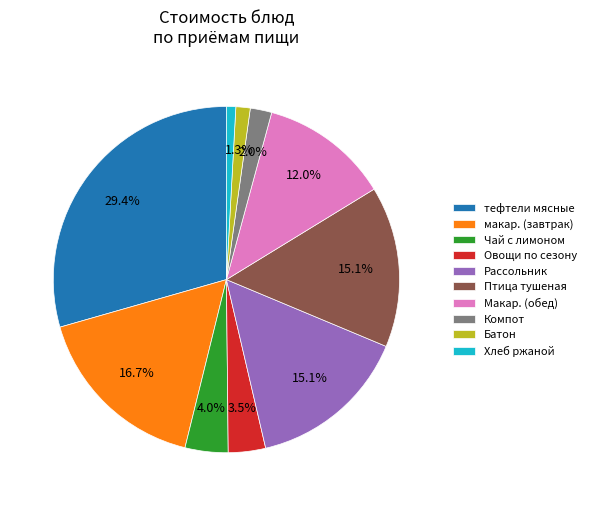

What is the total percentage of Чай с лимоном and Птица тушеная?

19.1%